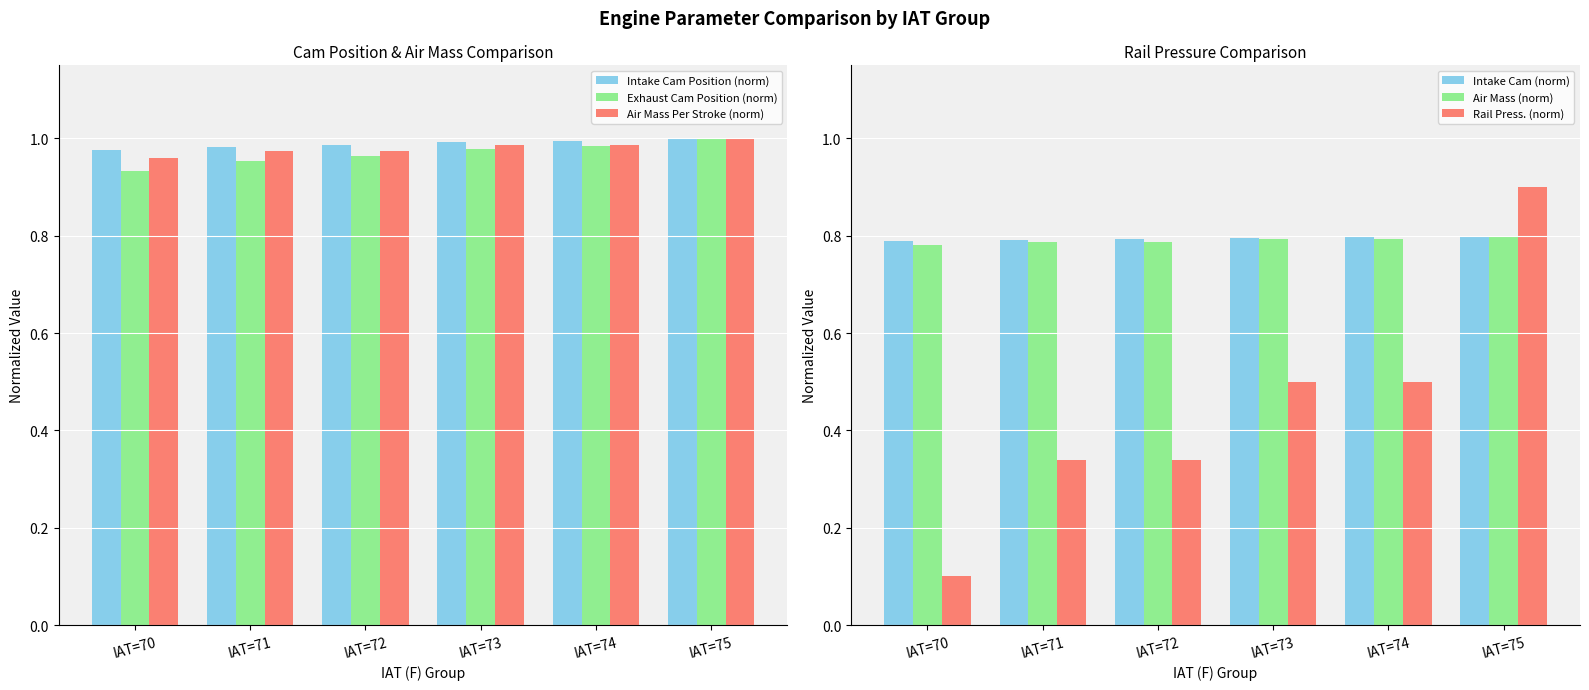

How many categories are shown in the chart?

6